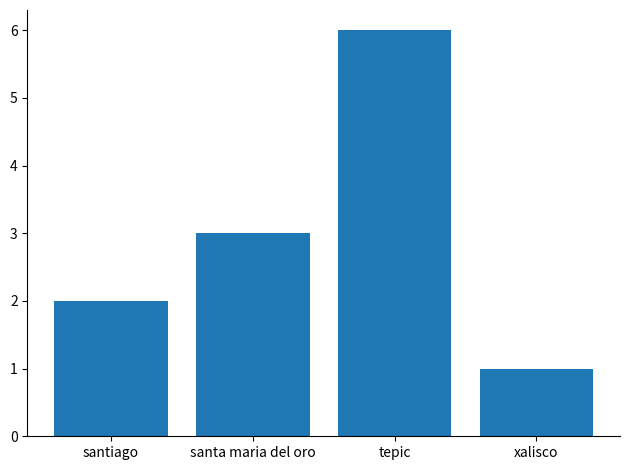

Which category has the highest value across all series?

tepic